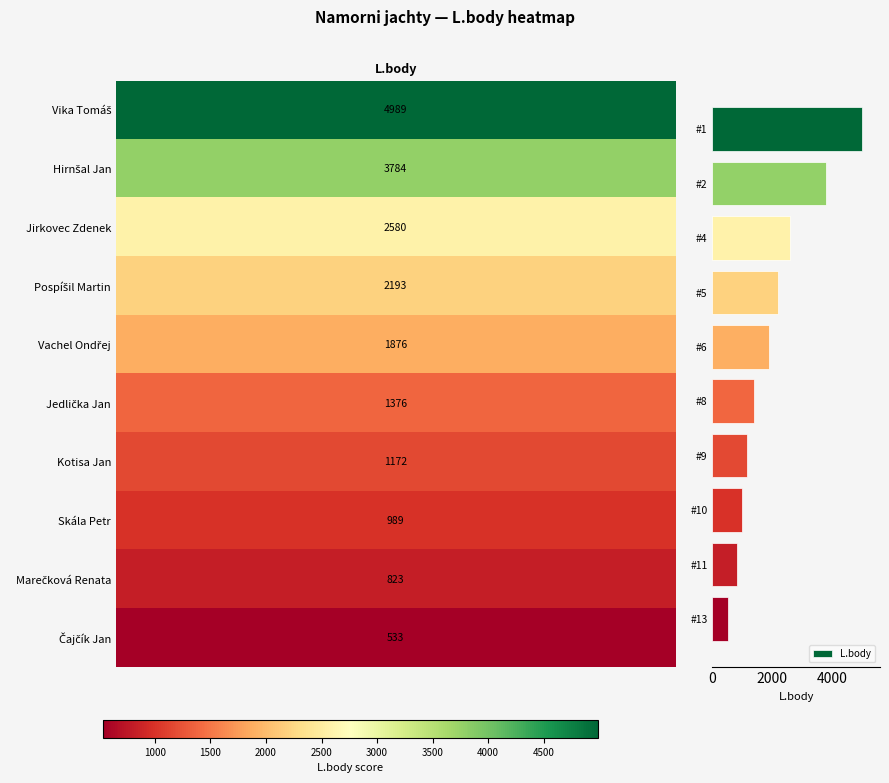

Reading top to bottom, what are all the values shown in this chart?

#1=4989	#2=3784	#4=2580	#5=2193	#6=1876	#8=1376	#9=1172	#10=989	#11=823	#13=533